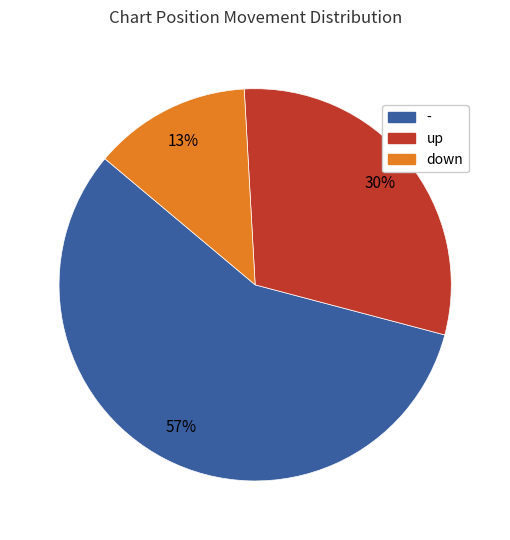

To the nearest percent, what is the difference between the largest and smallest slice percentages?

44%